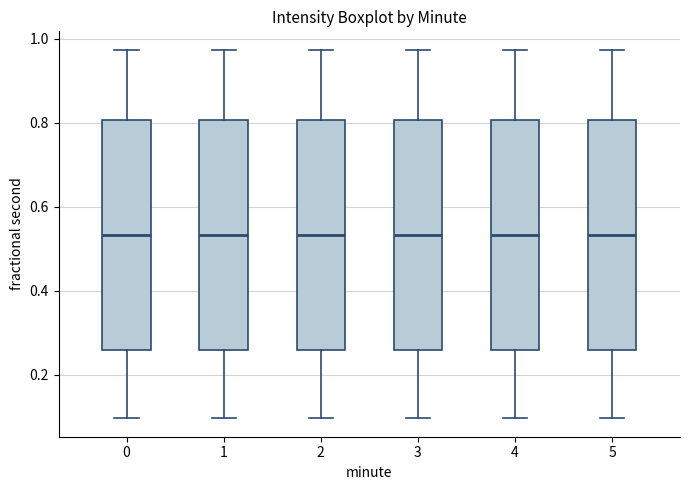

Reading left to right, transcribe this box plot: for each box, give where its median line is, the range the box spans, and where its two whiskers end, as read against the y-axis. The values are not printed on the chart, so give them approximately, as read against the axis.

0: median 0.54, box 0.26 to 0.80, whiskers 0.10 to 0.98
1: median 0.54, box 0.26 to 0.80, whiskers 0.10 to 0.98
2: median 0.54, box 0.26 to 0.80, whiskers 0.10 to 0.98
3: median 0.54, box 0.26 to 0.80, whiskers 0.10 to 0.98
4: median 0.54, box 0.26 to 0.80, whiskers 0.10 to 0.98
5: median 0.54, box 0.26 to 0.80, whiskers 0.10 to 0.98